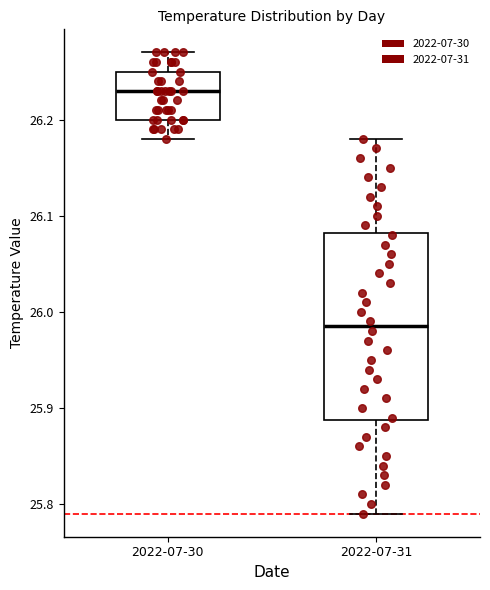

Where does the upper whisker of the box for 2022-07-30 end on the y-axis? The values are not printed on the chart, so give them approximately, as read against the axis.

26.27